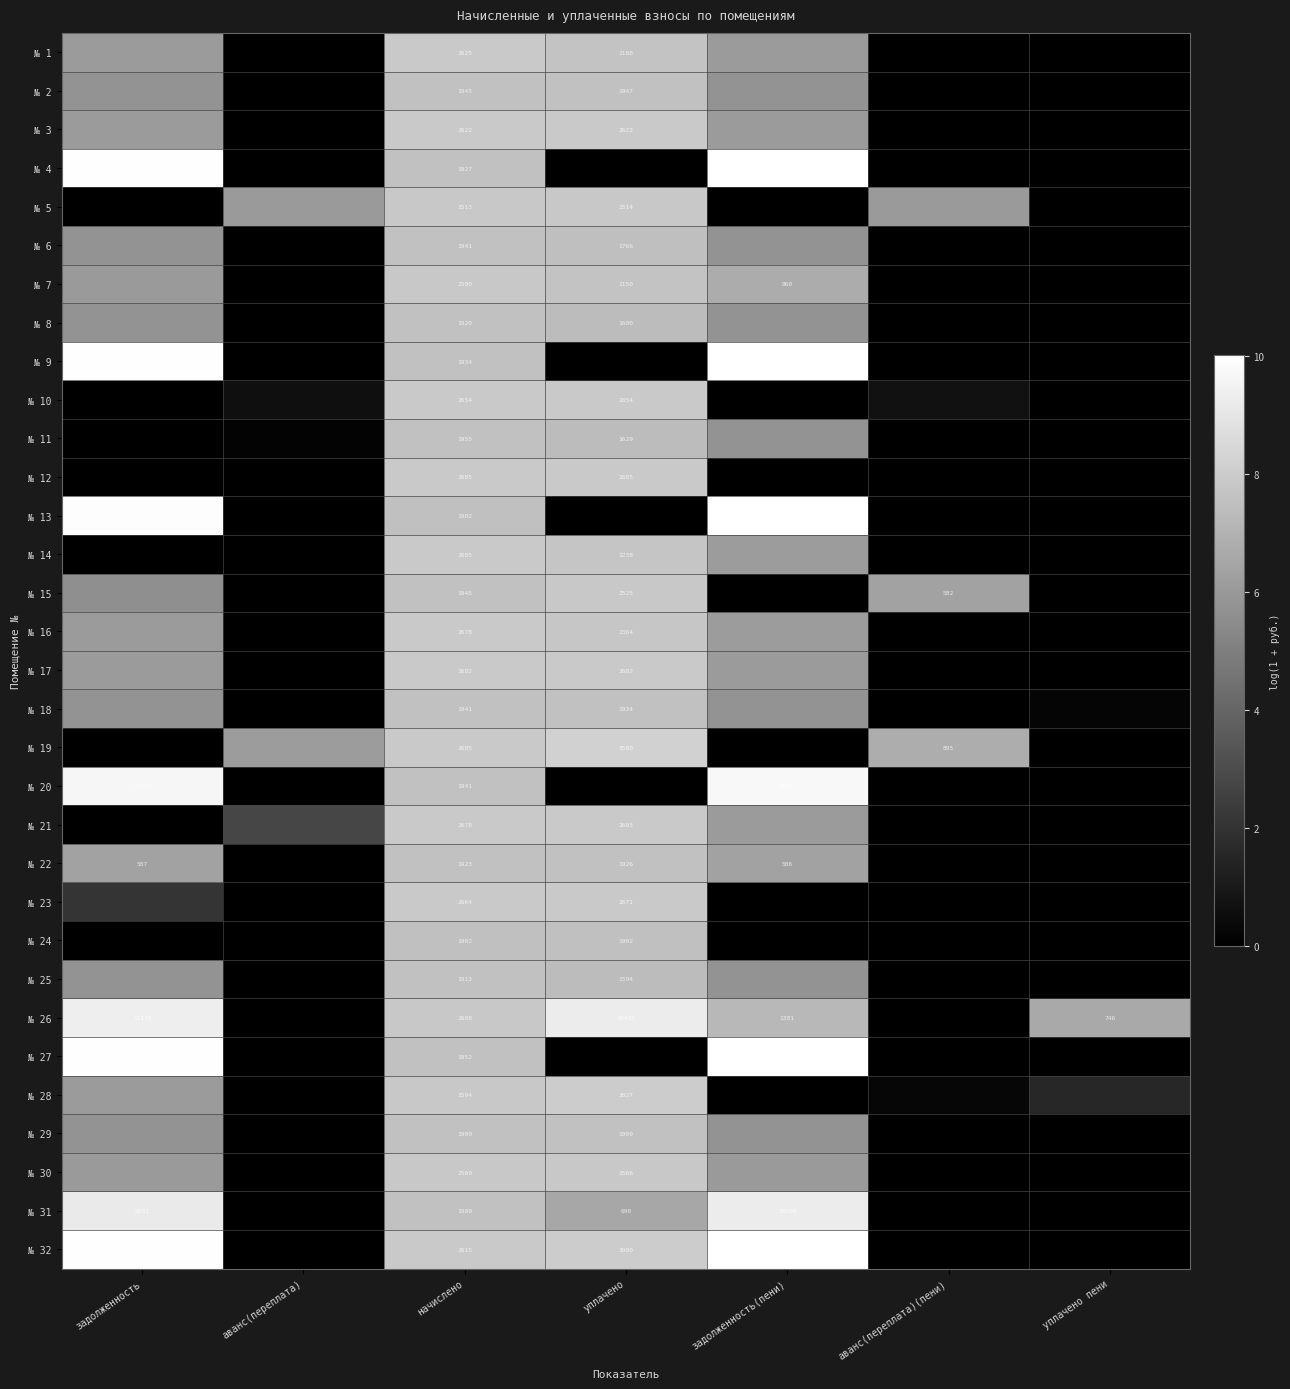

What is the maximum value shown in the chart?

10.0